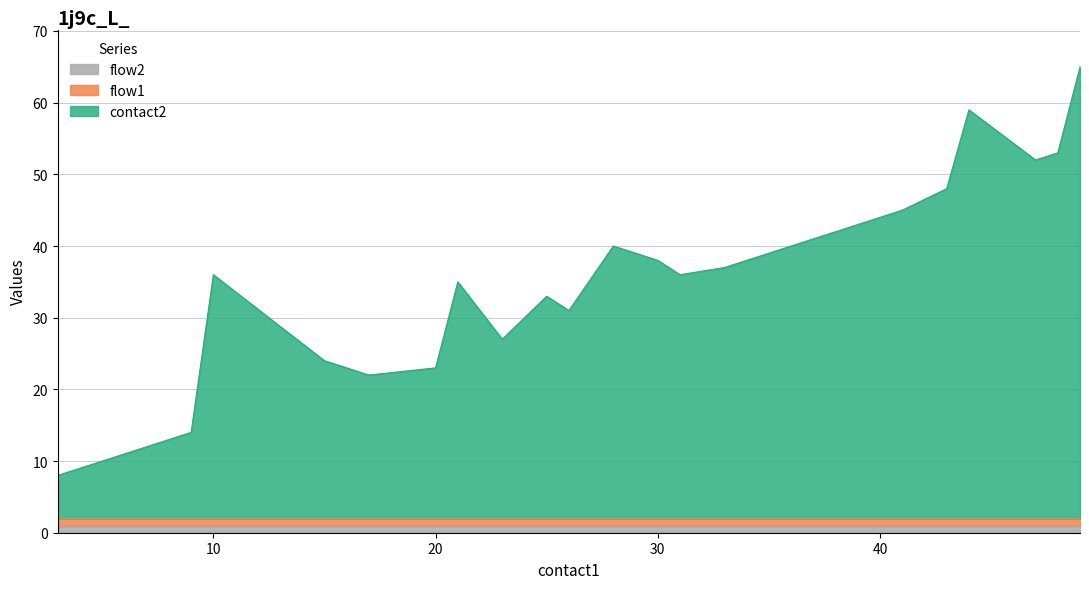

How many lines are shown in the chart?

3